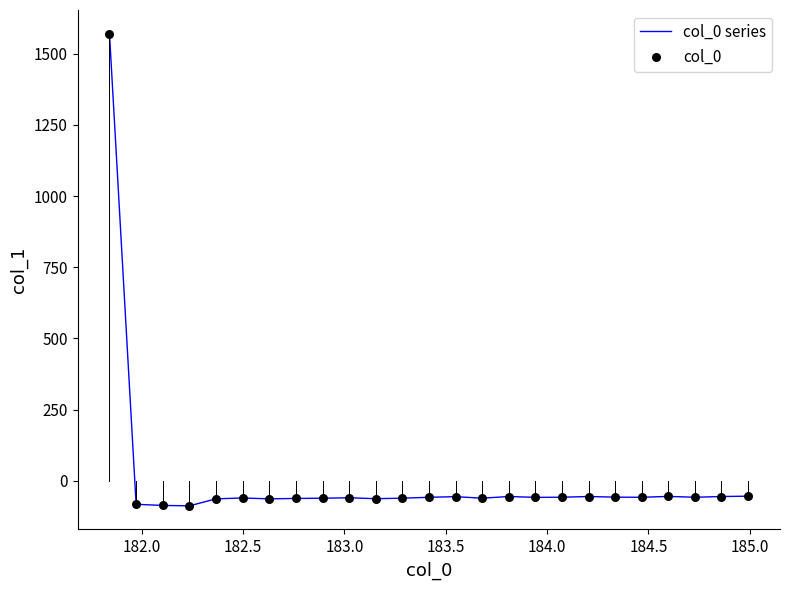

What is the smallest value displayed?

-87.8